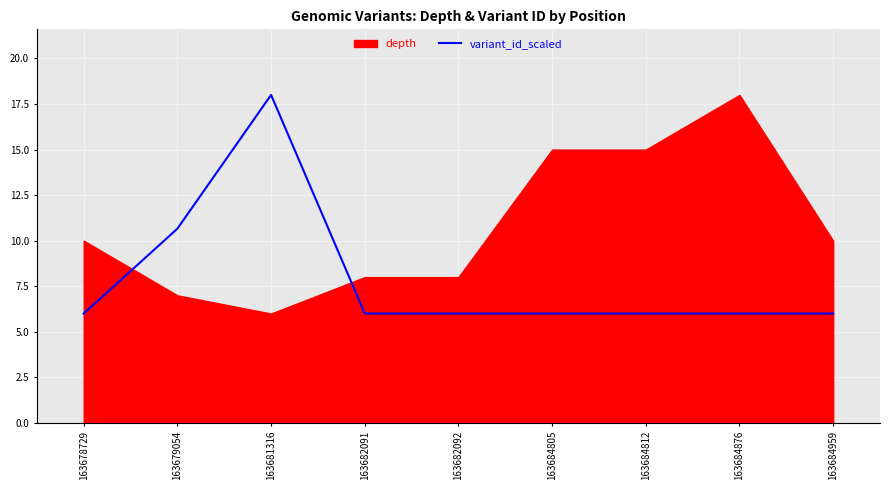

Read the value at 163684876.

6.0